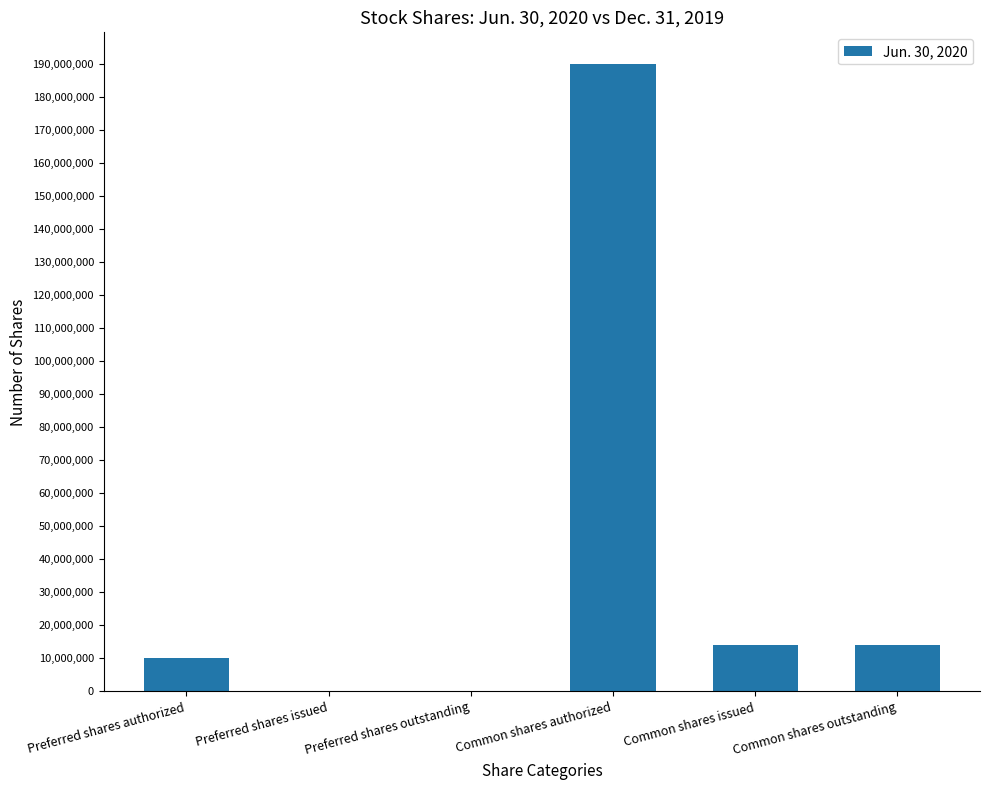

What is the sum of all values?

227859162